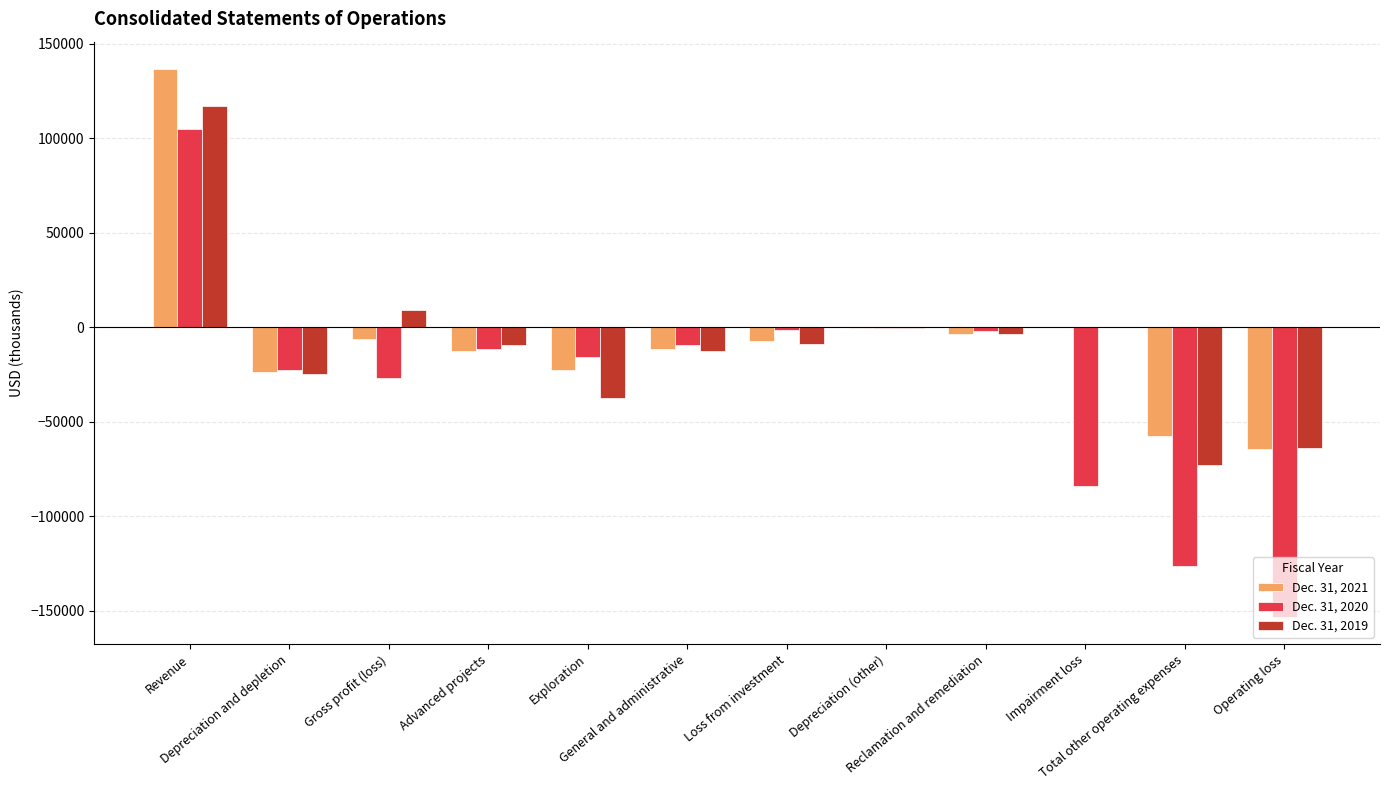

Which series has the widest spread of values?

Dec. 31, 2020